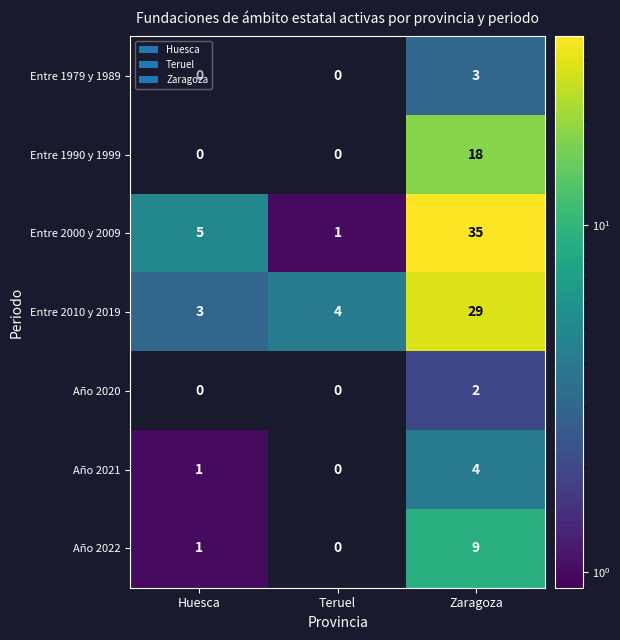

Read the Entre 2000 y 2009 value at Huesca.

5